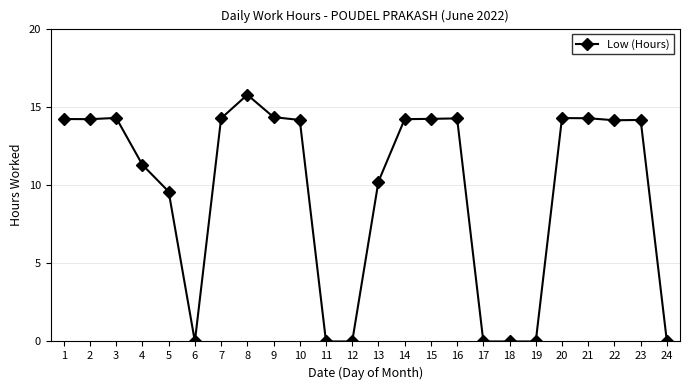

Is it true that the value at 22 is 5.2?

False